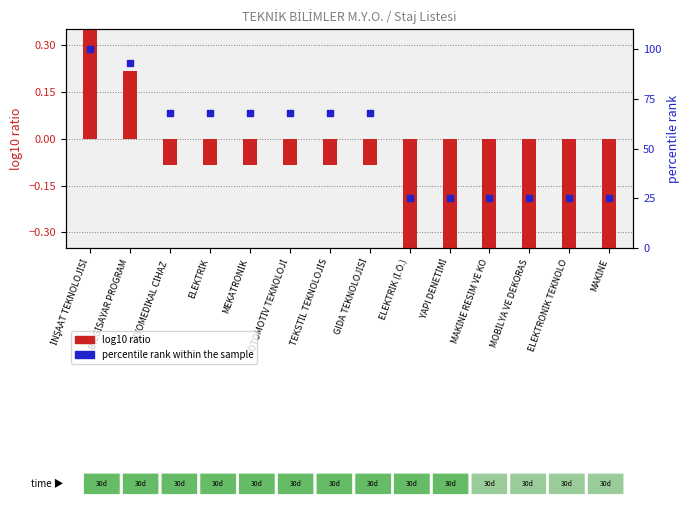

Is the value of log10 ratio at ELEKTRİK greater than the value of percentile rank within the sample at MAKİNE?

No